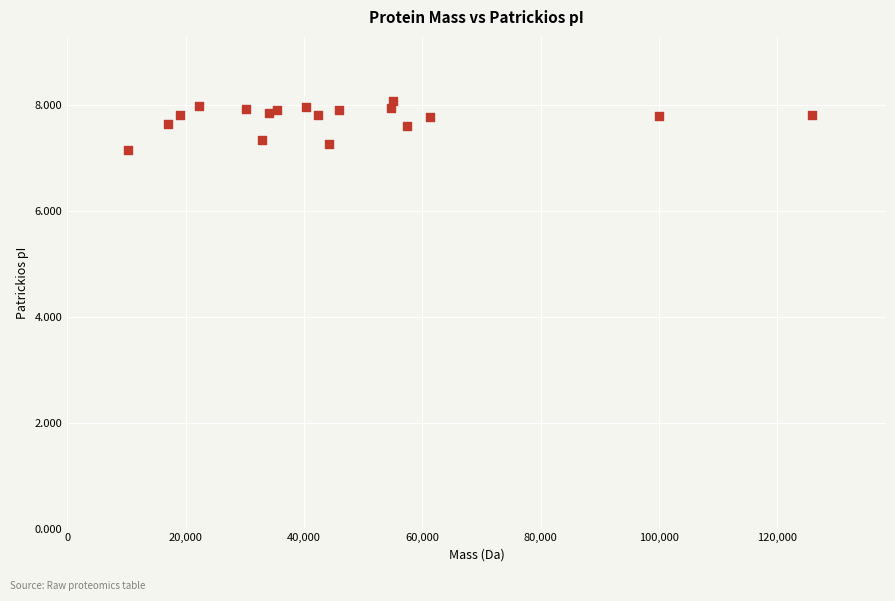

What Y value in the scatter plot is closest to 7?

7.1